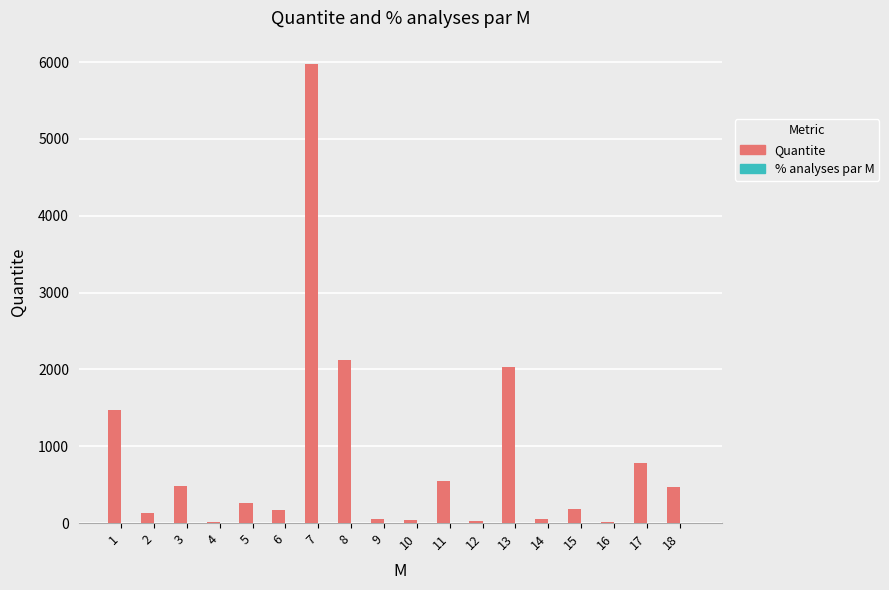

The value of Quantite at 13 is 1009.4. True or false?

False